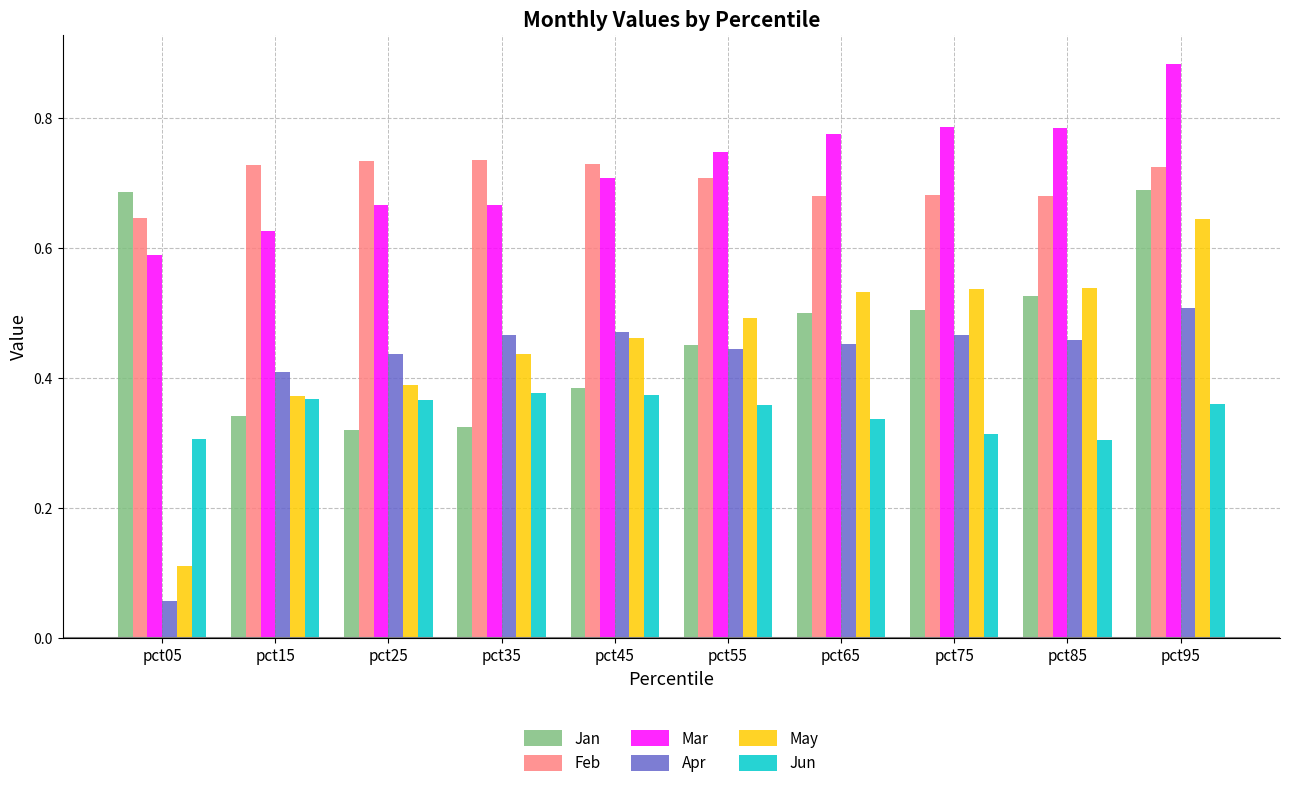

How many Jan values are between 0 and 1?

10